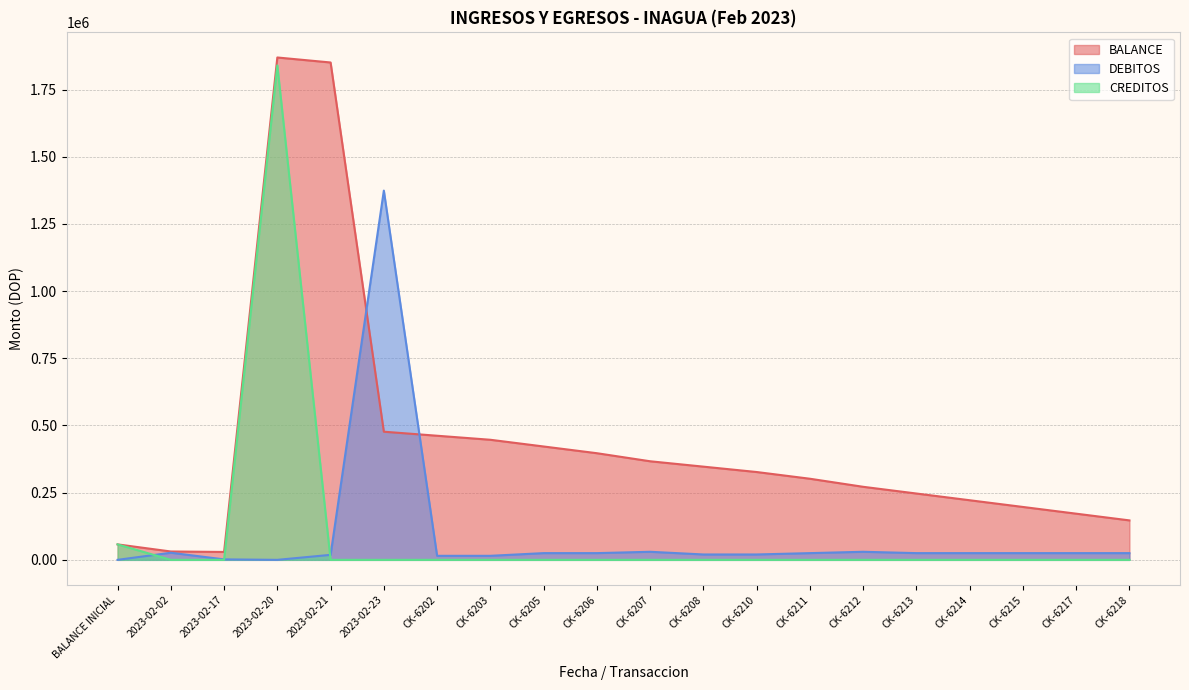

Reading left to right, transcribe all the data shown in this chart.

BALANCE: 57537.7	31089.6	29383.3	1869327.7	1850742.1	476818.0	461818.0	446818.0	421818.0	396818.0	366818.0	346818.0	326818.0	301818.0	271818.0	246818.0	221818.0	196818.0	171818.0	146818.0
DEBITOS: 0.0	26448.1	1706.2	0.0	18585.6	1373924.1	15000.0	15000.0	25000.0	25000.0	30000.0	20000.0	20000.0	25000.0	30000.0	25000.0	25000.0	25000.0	25000.0	25000.0
CREDITOS: 57537.7	0.0	0.0	1839944.4	0.0	0.0	0.0	0.0	0.0	0.0	0.0	0.0	0.0	0.0	0.0	0.0	0.0	0.0	0.0	0.0